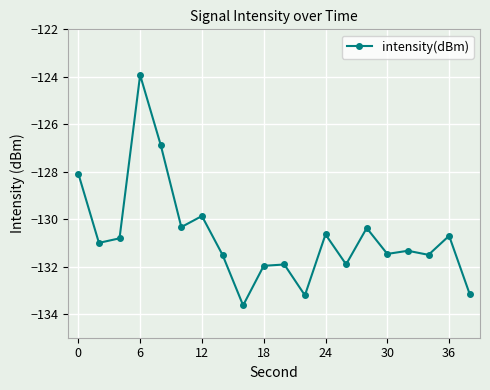

True or false: there are more than 0 points higher than both neighbors.

True